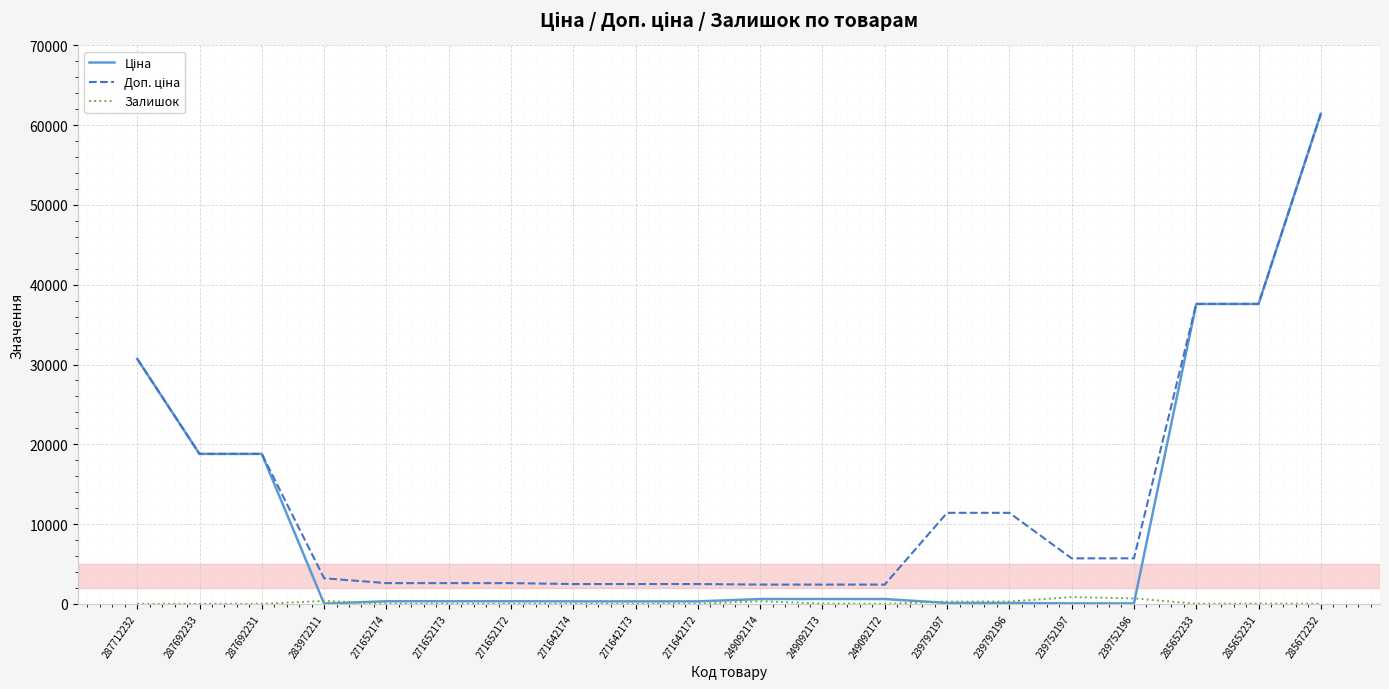

At which category does the chart reach its peak across all series?

285672232